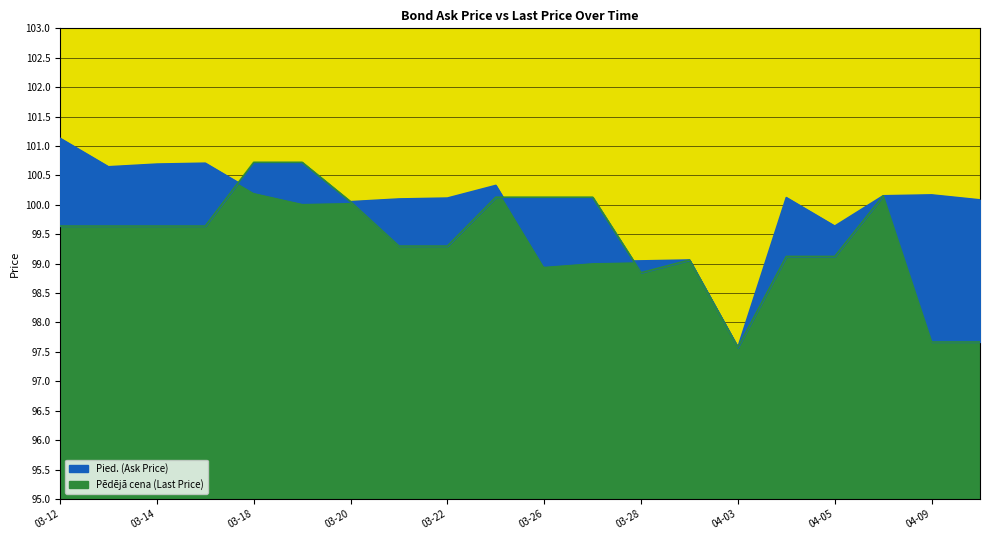

Rank the series at 04-03 from lowest to highest value.

Pied. (Ask Price), Pēdējā cena (Last Price)